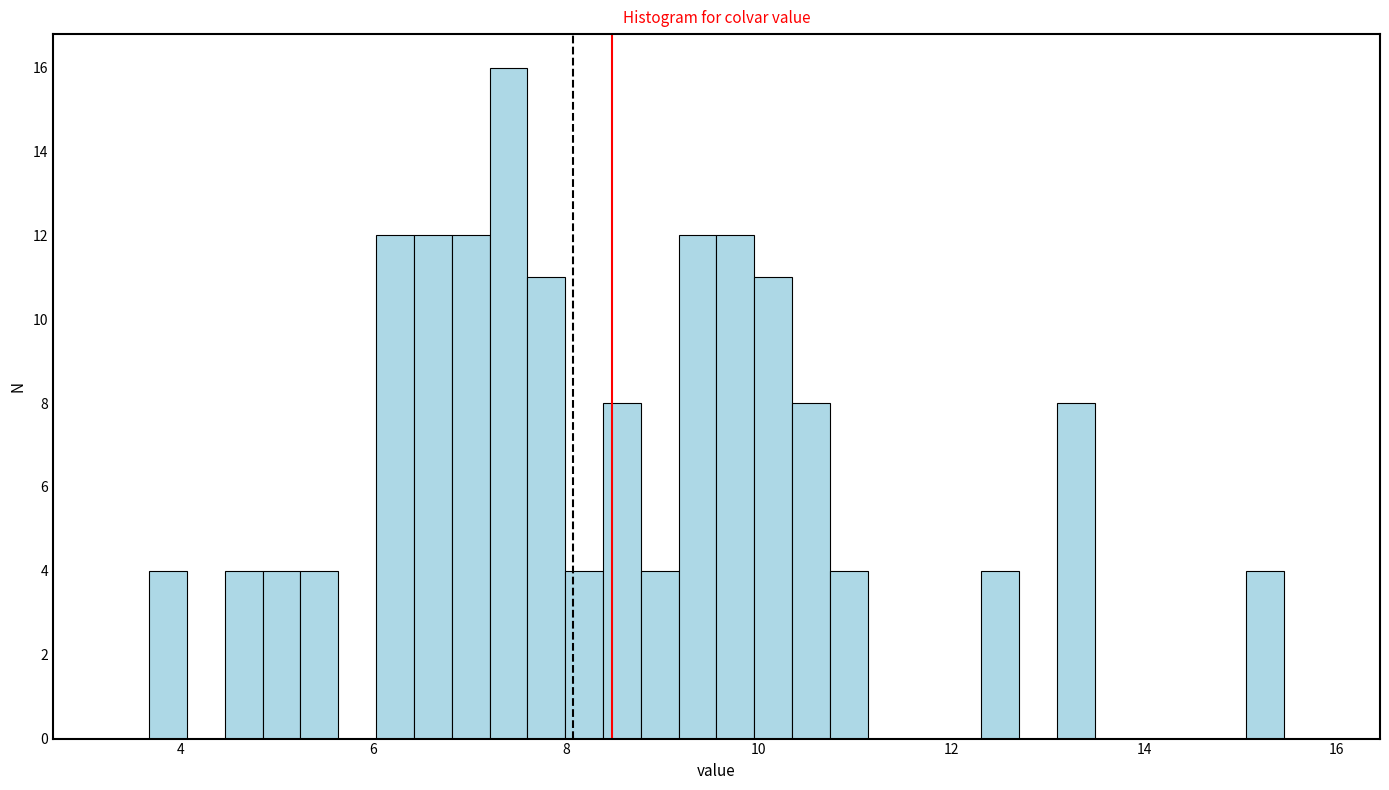

Around what value on the x-axis is the tallest bar? Give the approximate position of its centre, as read against the axis.

7.4